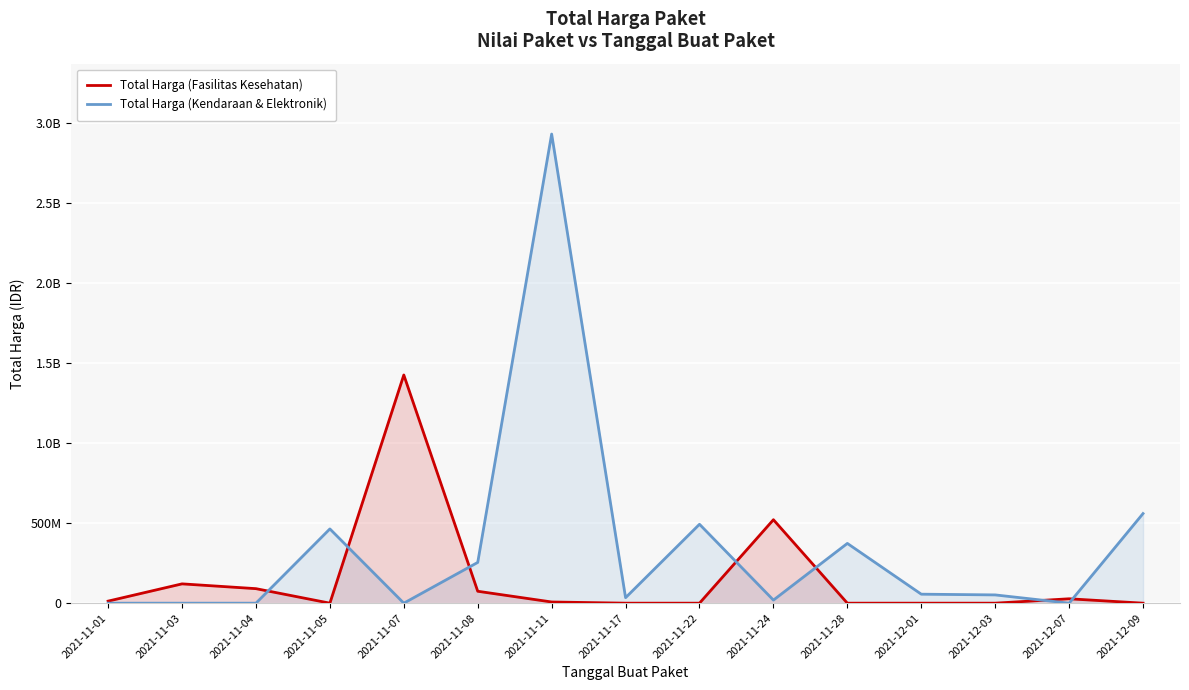

How many lines are shown in the chart?

2